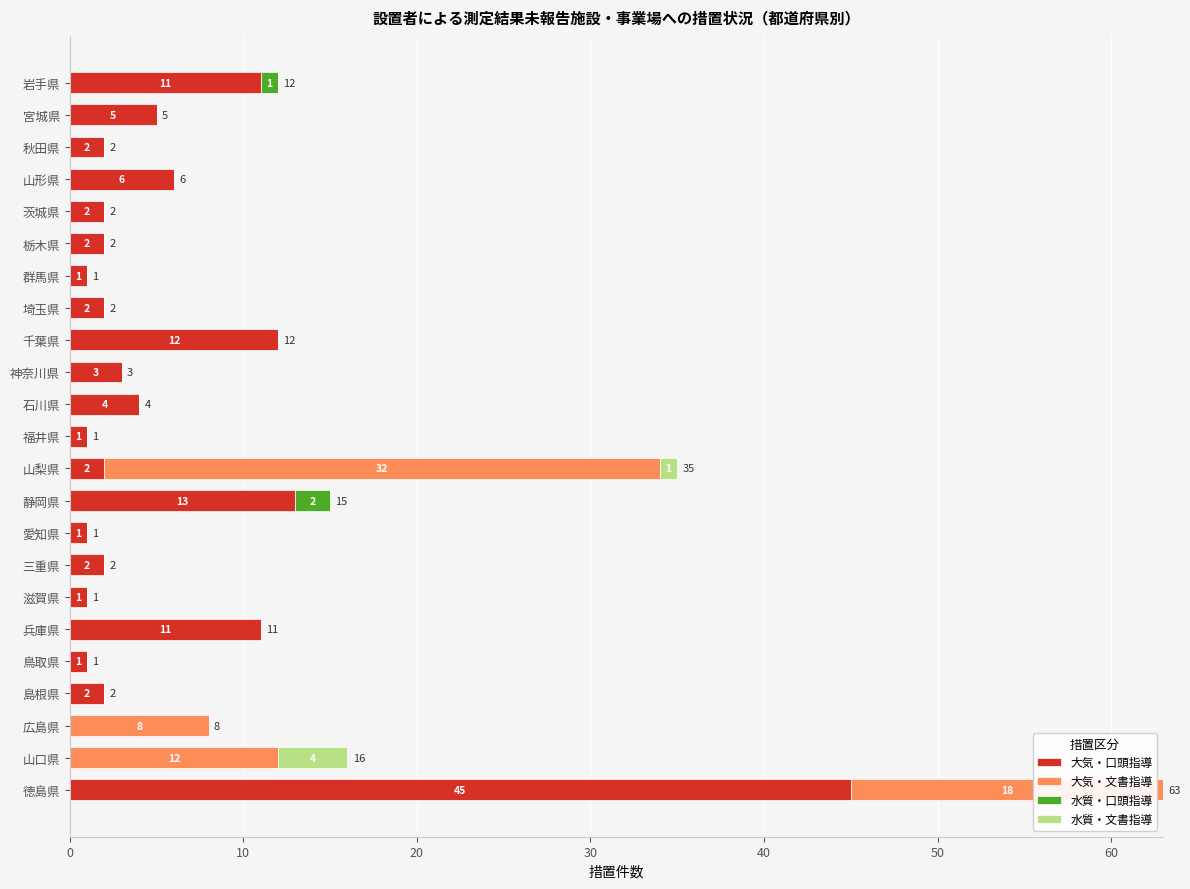

At which category is the sum across all series the highest?

徳島県